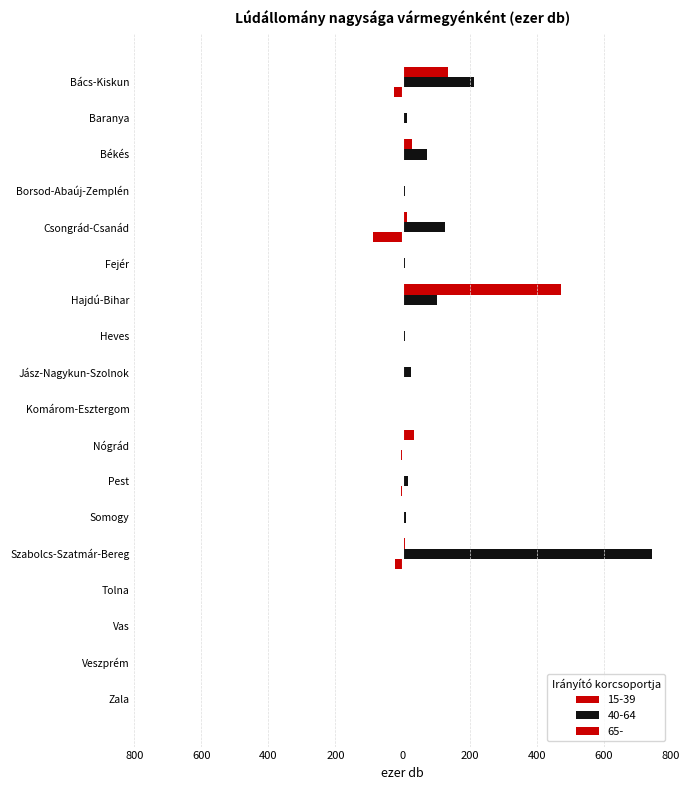

Reading left to right, what are all the values shown in this chart?

15-39: Bács-Kiskun=-25.2	Baranya=-0.1	Békés=-0.1	Borsod-Abaúj-Zemplén=-0.7	Csongrád-Csanád=-87.5	Fejér=-0.1	Hajdú-Bihar=-2.9	Heves=0.0	Jász-Nagykun-Szolnok=-0.2	Komárom-Esztergom=-1.2	Nógrád=-3.9	Pest=-3.7	Somogy=-0.1	Szabolcs-Szatmár-Bereg=-22.6	Tolna=0.0	Vas=0.0	Veszprém=0.0	Zala=0.0
40-64: Bács-Kiskun=212.4	Baranya=14.1	Békés=74.4	Borsod-Abaúj-Zemplén=7.3	Csongrád-Csanád=125.6	Fejér=7.1	Hajdú-Bihar=103.1	Heves=8.2	Jász-Nagykun-Szolnok=24.6	Komárom-Esztergom=0.1	Nógrád=4.2	Pest=17.5	Somogy=9.4	Szabolcs-Szatmár-Bereg=742.9	Tolna=0.3	Vas=0.2	Veszprém=0.5	Zala=0.3
65-: Bács-Kiskun=135.8	Baranya=0.2	Békés=27.6	Borsod-Abaúj-Zemplén=0.6	Csongrád-Csanád=13.9	Fejér=0.2	Hajdú-Bihar=471.3	Heves=0.1	Jász-Nagykun-Szolnok=4.3	Komárom-Esztergom=0.1	Nógrád=33.2	Pest=0.6	Somogy=0.4	Szabolcs-Szatmár-Bereg=7.0	Tolna=0.2	Vas=0.0	Veszprém=0.1	Zala=0.1